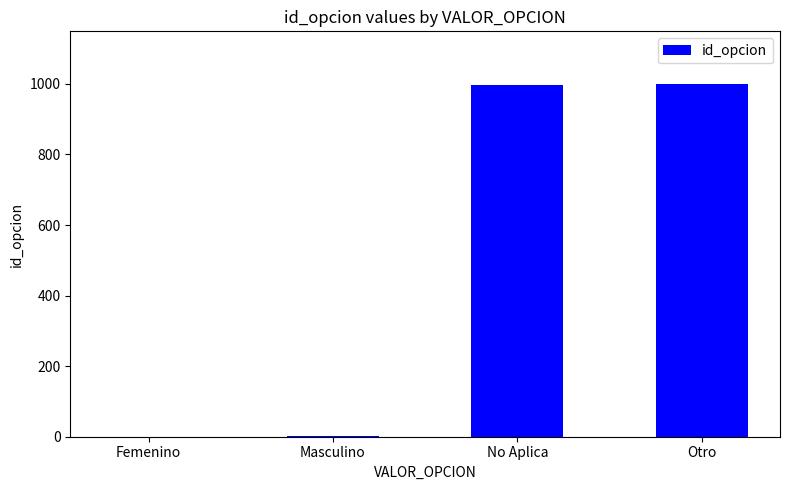

True or false: the data shows 564 at Otro.

False